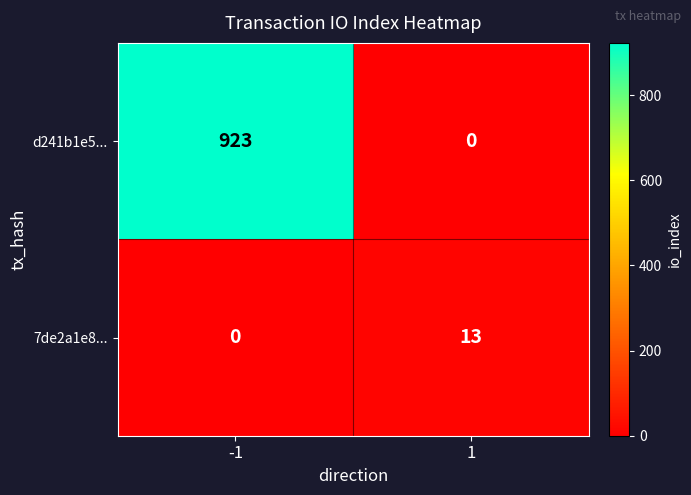

Which series has the largest total across all categories?

d241b1e5...